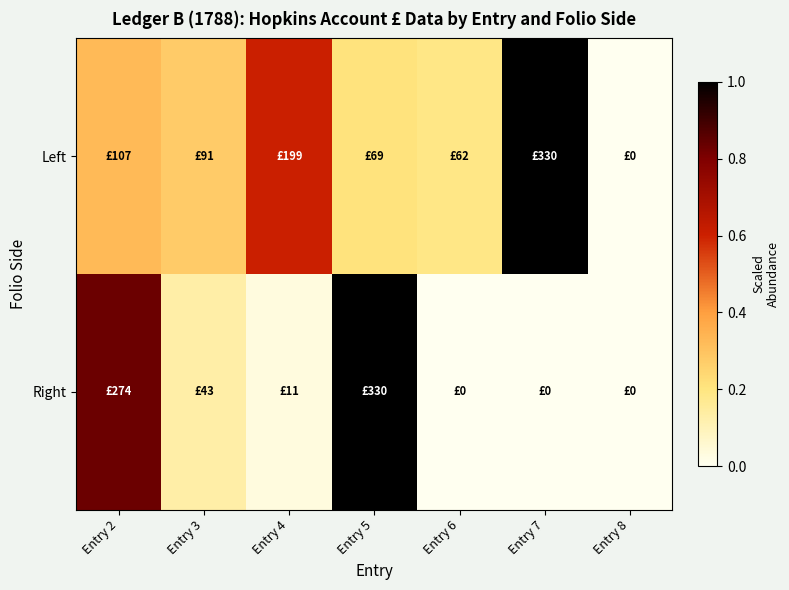

Rank the series by their maximum value, from highest to lowest.

Left, Right